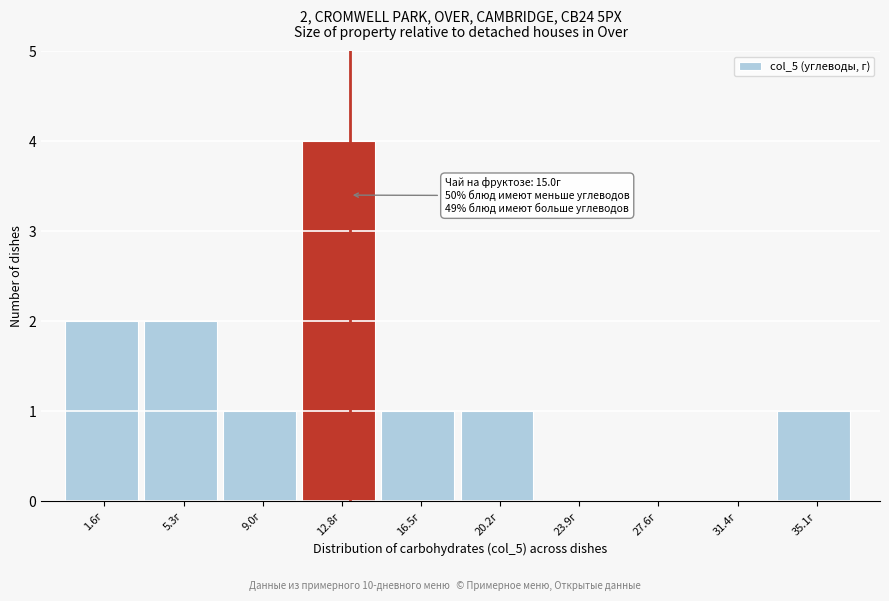

Reading left to right, what are all the values shown in this chart?

1.6г=2	5.3г=2	9.0г=1	12.8г=4	16.5г=1	20.2г=1	23.9г=0	27.6г=0	31.4г=0	35.1г=1